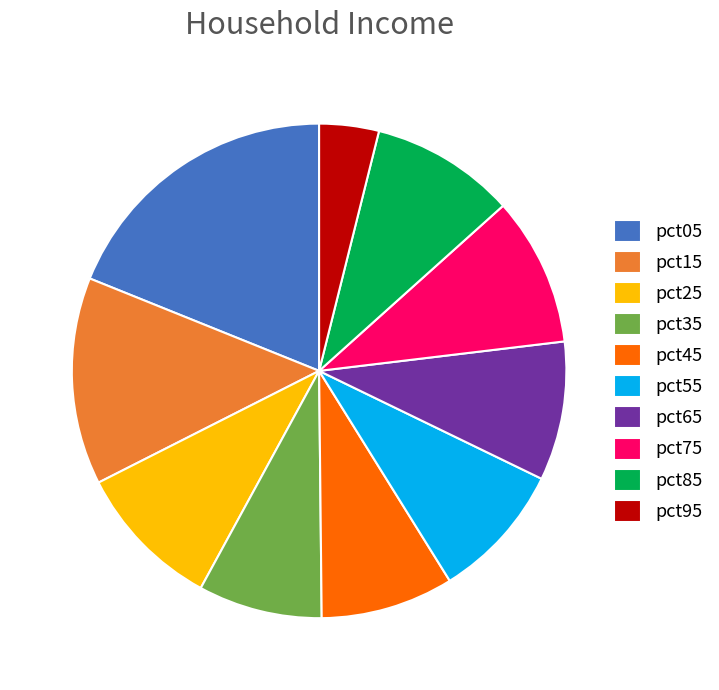

Is it true that pct95 is 4% of the pie?

True